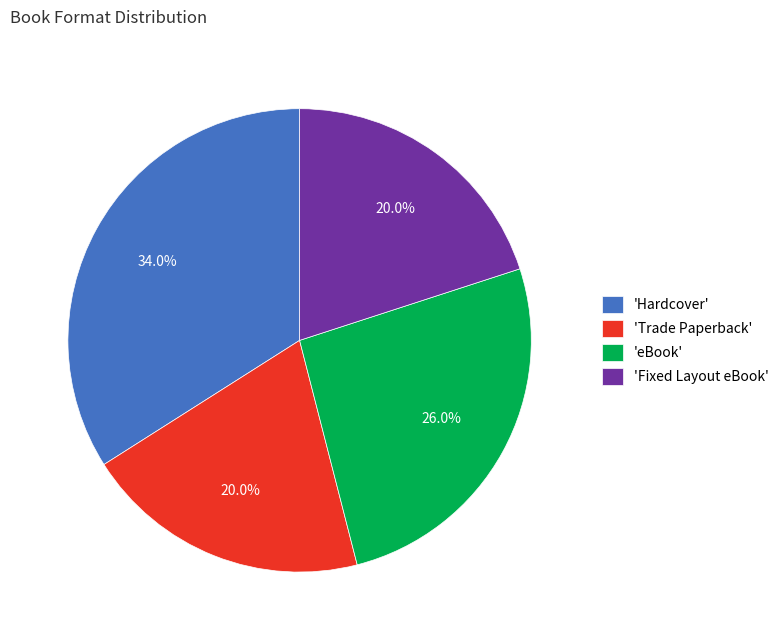

Does any single category account for the majority?

No